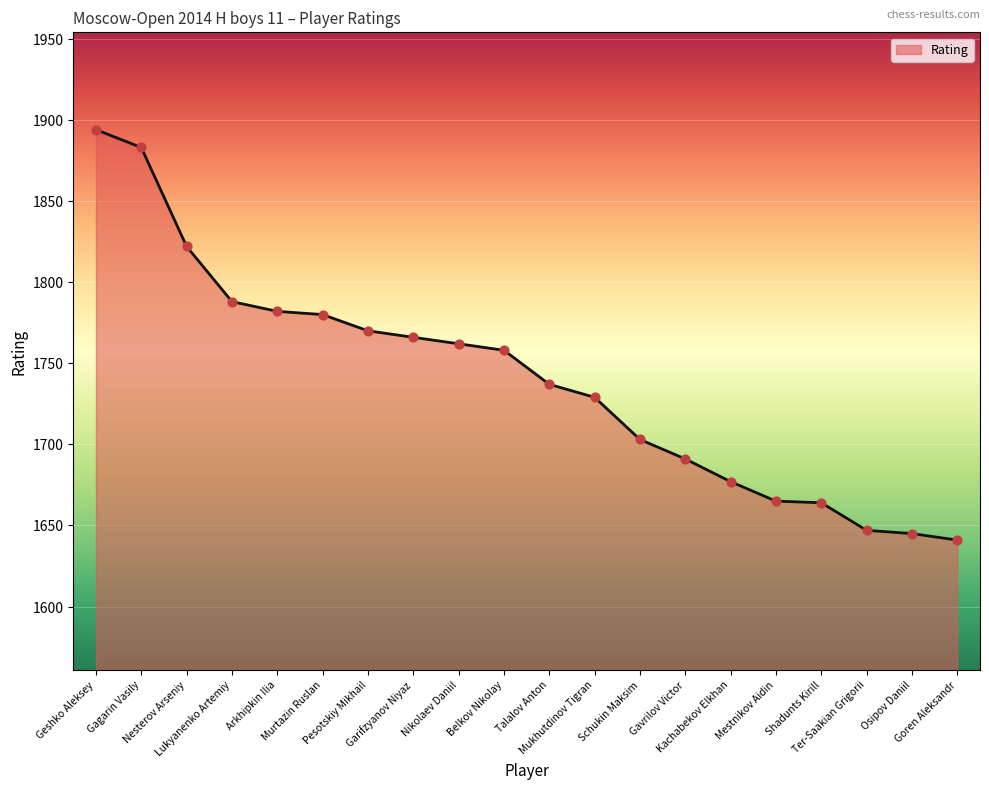

What is the change in value from Arkhipkin Ilia to Mukhutdinov Tigran?

-53